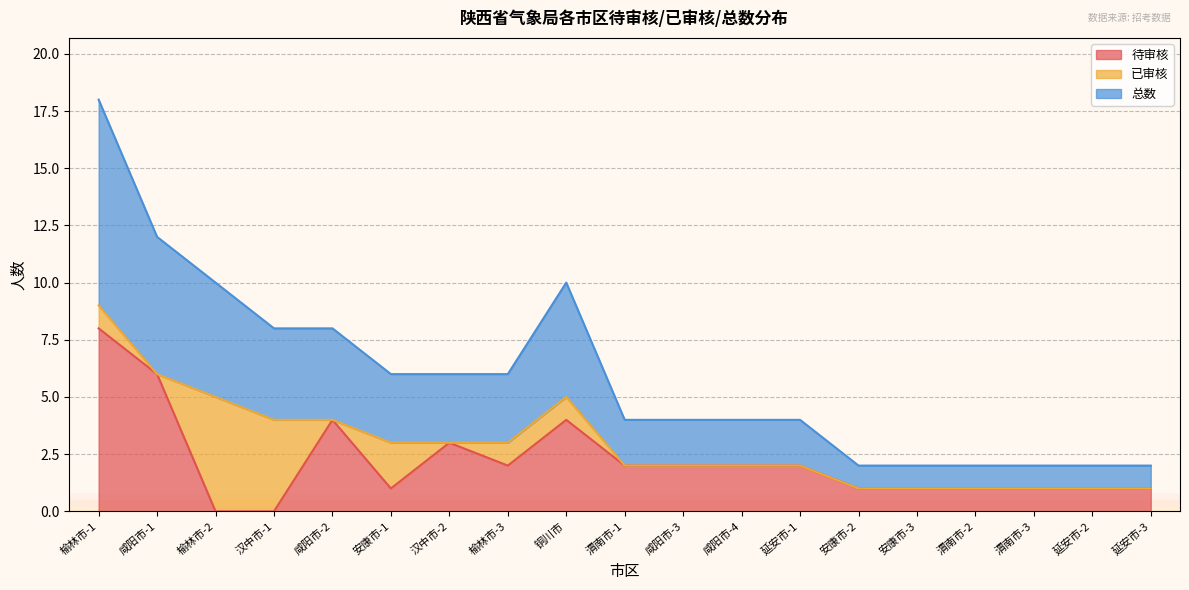

How many lines are shown in the chart?

3